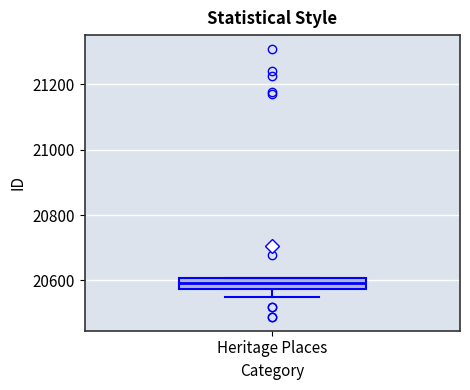

Read this box plot against the y-axis: the position of the median line, the range covered by the box, and the ends of both whiskers. The values are not printed on the chart, so give them approximately, as read against the axis.

median 20600 (inside the box), box 20580 to 20600, whiskers 20540 to 20600